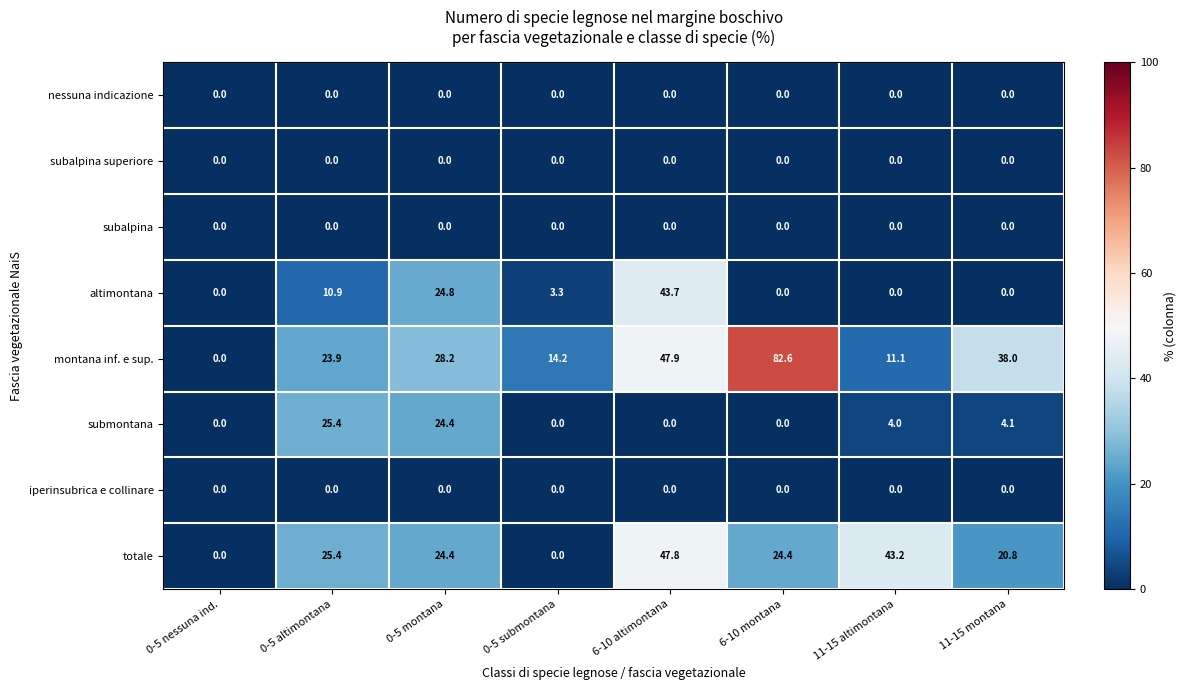

True or false: totale has a value of 47.8 at 6-10 altimontana.

True